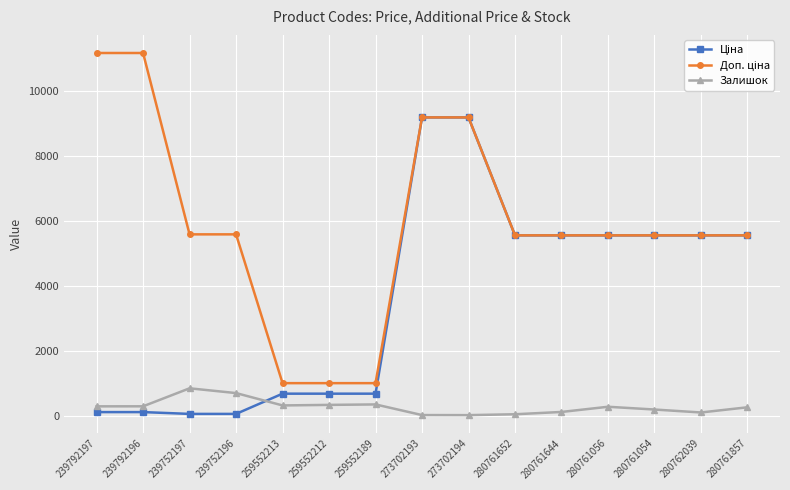

True or false: Залишок has more than 2 points higher than both neighbors.

True